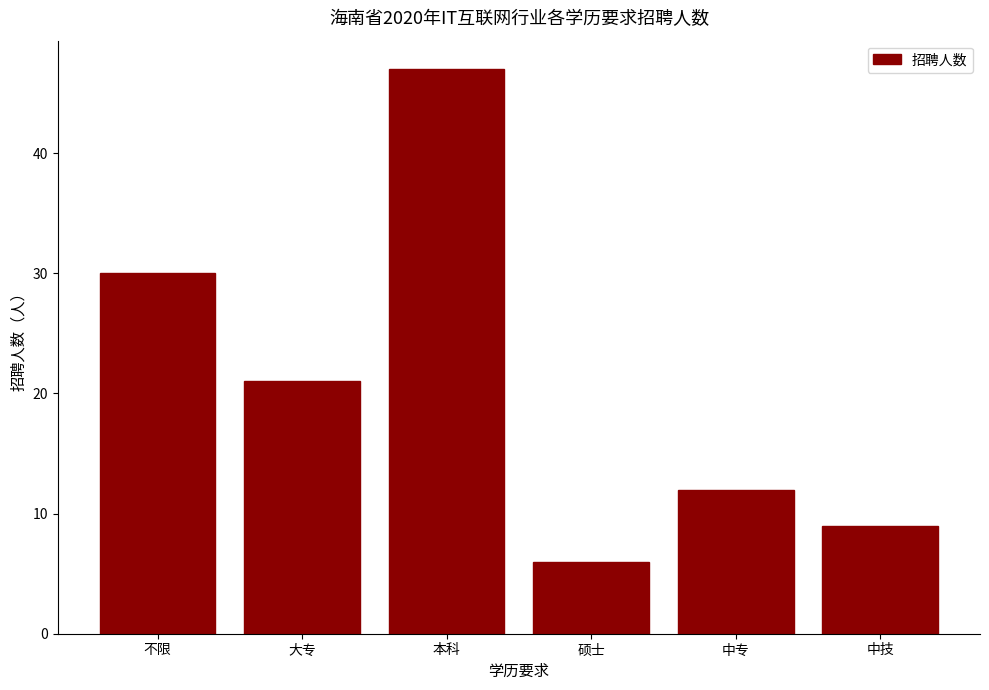

What is the maximum value shown in the chart?

47